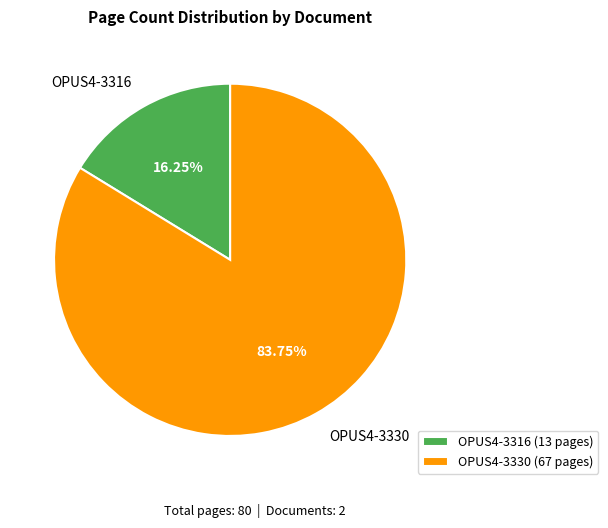

Approximately how many times larger is the value at OPUS4-3330 compared to OPUS4-3316?

5.2